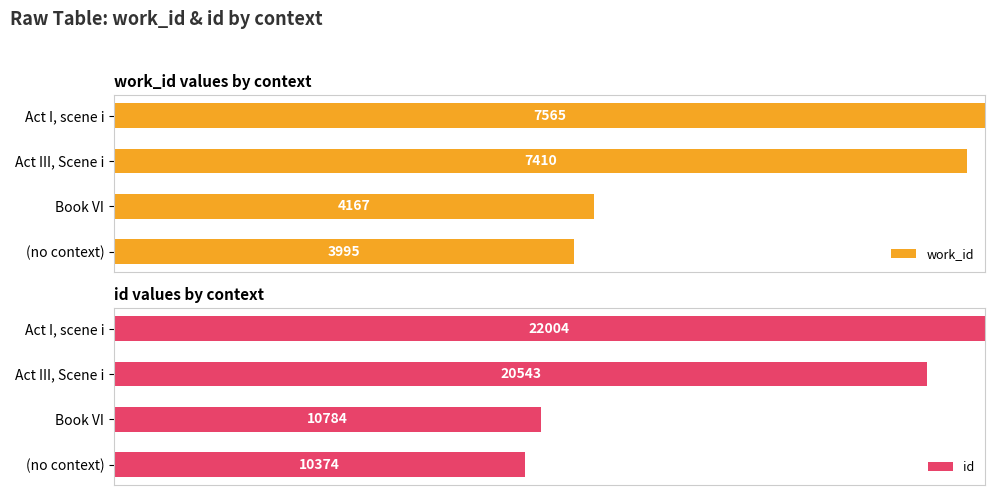

Which series has the widest spread of values?

id